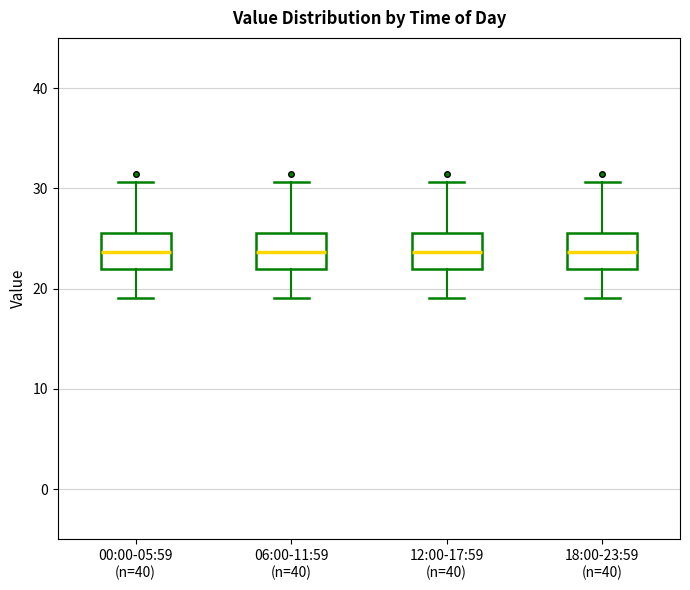

Where is the lower edge of the box for 00:00-05:59 (n=40) on the y-axis? The values are not printed on the chart, so give them approximately, as read against the axis.

22